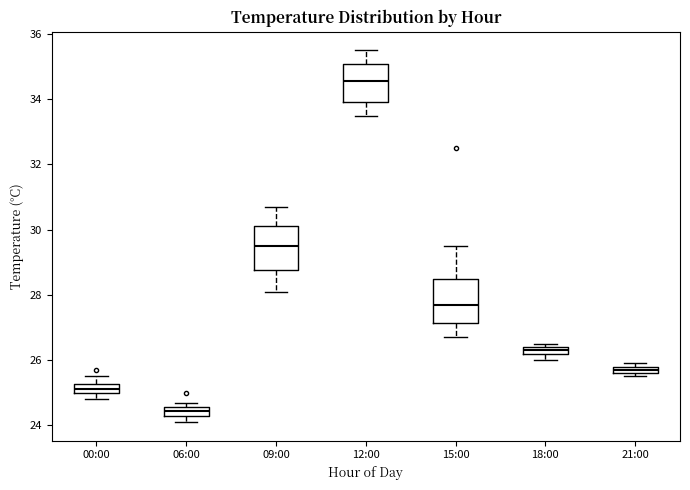

Where is the lower edge of the box for 21:00 on the y-axis? The values are not printed on the chart, so give them approximately, as read against the axis.

25.6